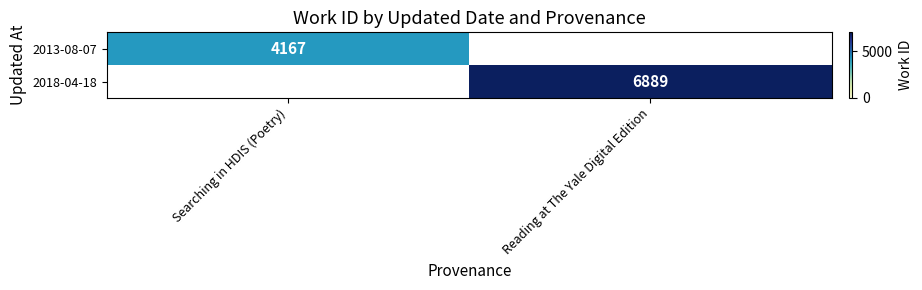

True or false: 2013-08-07 has a value of 7382 at Searching in HDIS (Poetry).

False